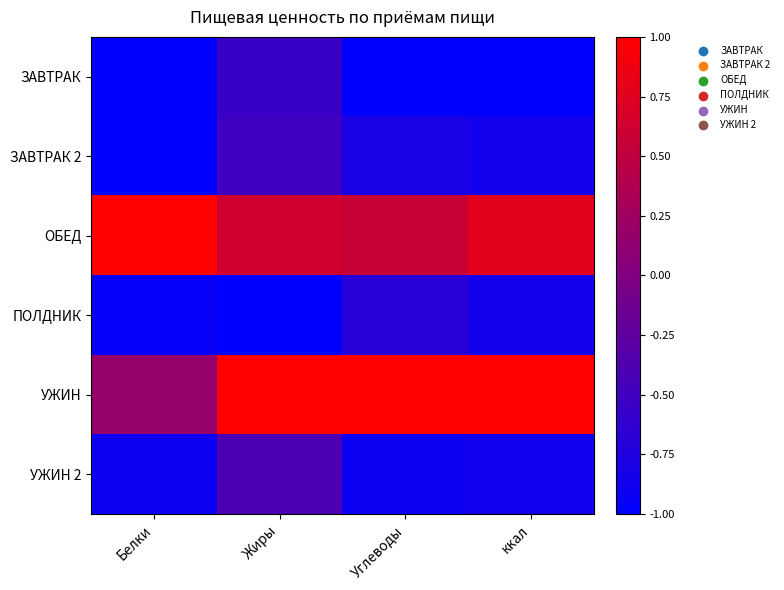

List the series in order of their peak value, highest first.

ОБЕД, УЖИН, УЖИН 2, ЗАВТРАК 2, ЗАВТРАК, ПОЛДНИК